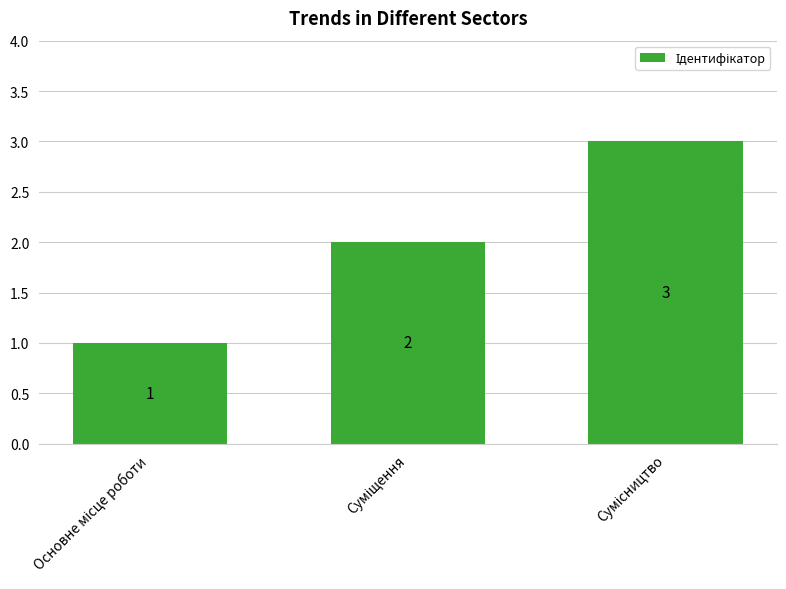

What is the average value?

2